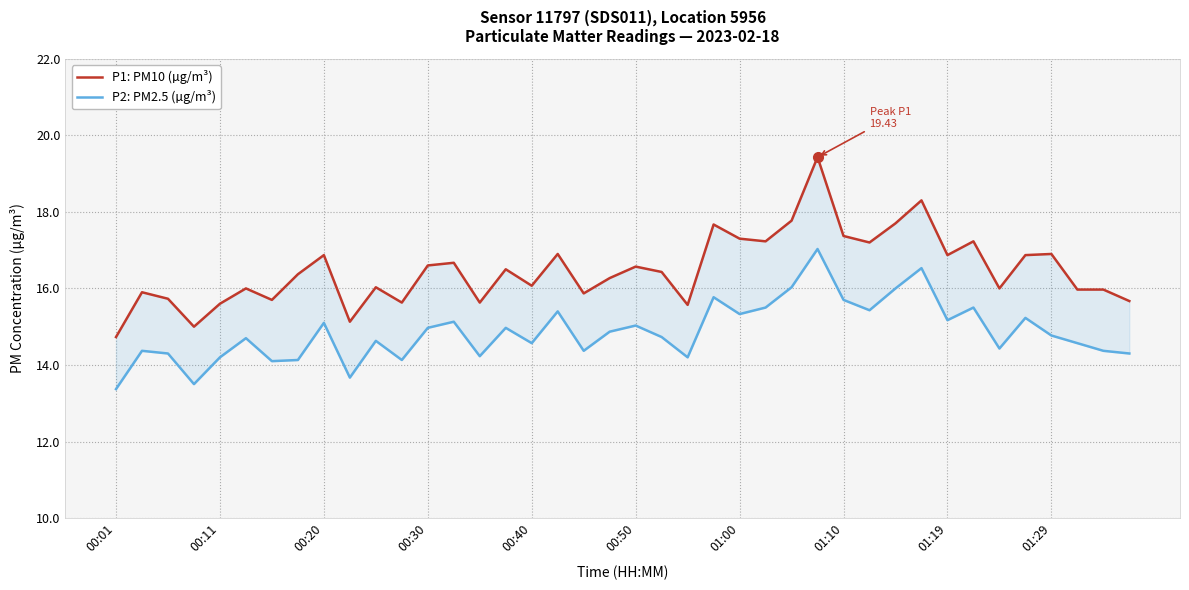

Which category has the highest value in the P1: PM10 (µg/m³) series?

27